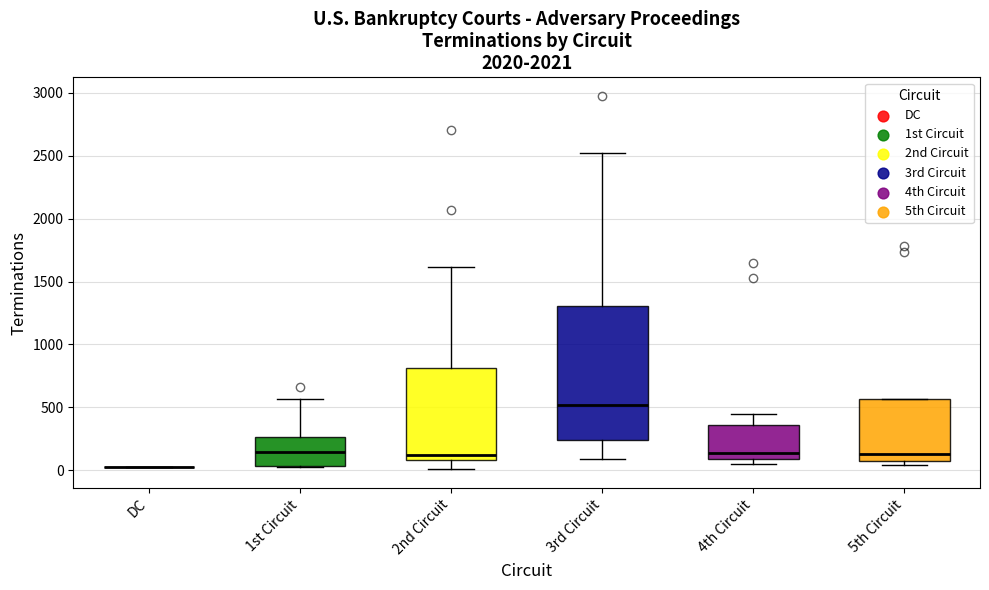

Reading left to right, read every box against the y-axis: the position of its median line, the range the box covers, and the ends of its whiskers. The values are not printed on the chart, so give them approximately, as read against the axis.

DC: box collapsed to a line at 50, whiskers 0 to 50
1st Circuit: median 150, box 50 to 250, whiskers 0 to 550
2nd Circuit: median 100 (just above the box's lower edge), box 100 to 800, whiskers 0 to 1600
3rd Circuit: median 500, box 250 to 1300, whiskers 100 to 2500
4th Circuit: median 150, box 100 to 350, whiskers 50 to 450
5th Circuit: median 150, box 50 to 550, whiskers 50 (just below the box's lower edge) to 550